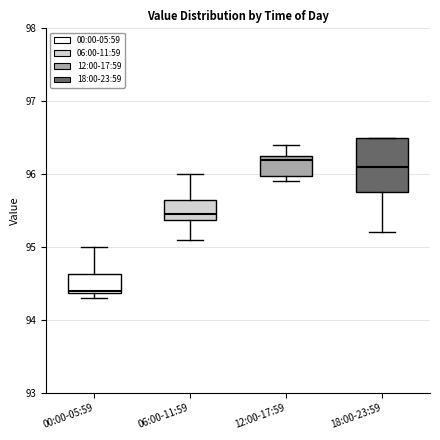

Which box has the highest median line?

12:00-17:59